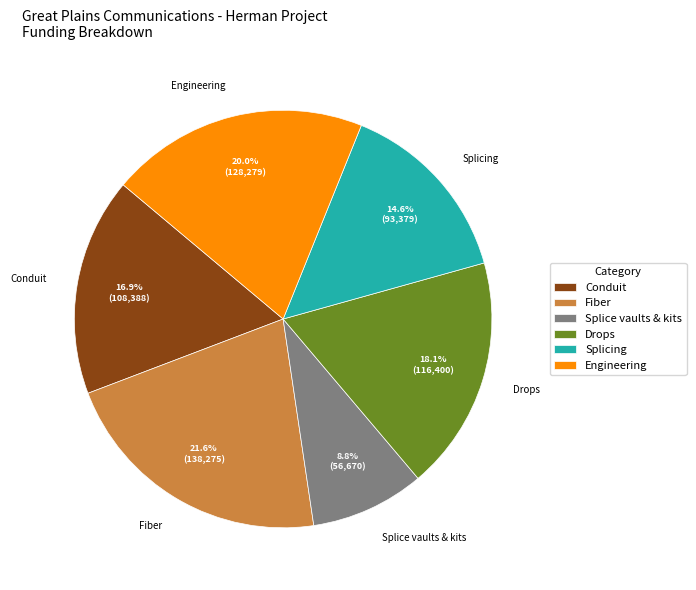

Between Engineering and Fiber, which is larger?

Fiber